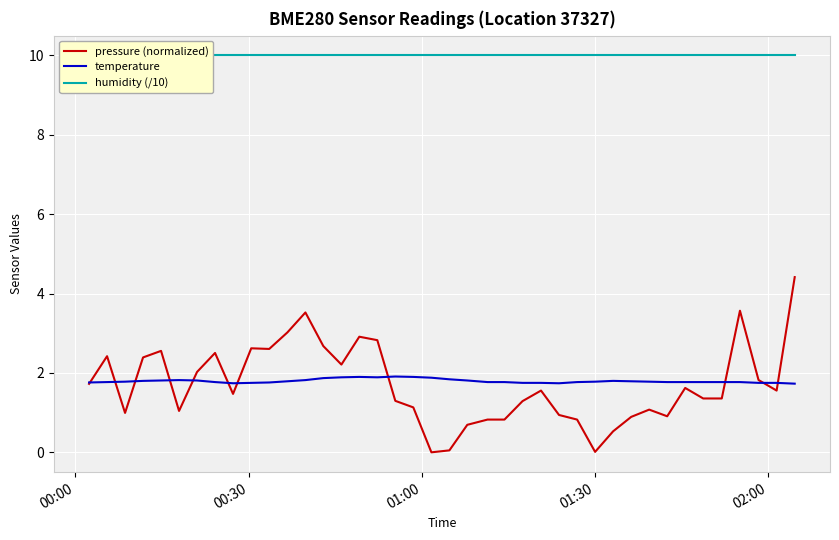

What is the average value of the humidity (/10) series?

10.0